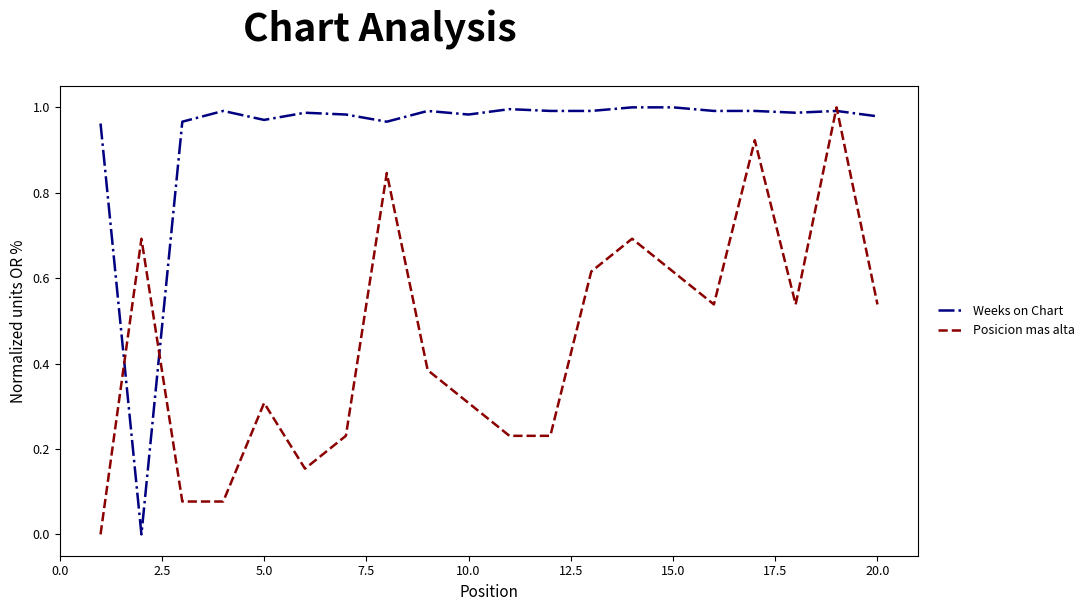

Rank the series by their average value, from highest to lowest.

Weeks on Chart, Posicion mas alta